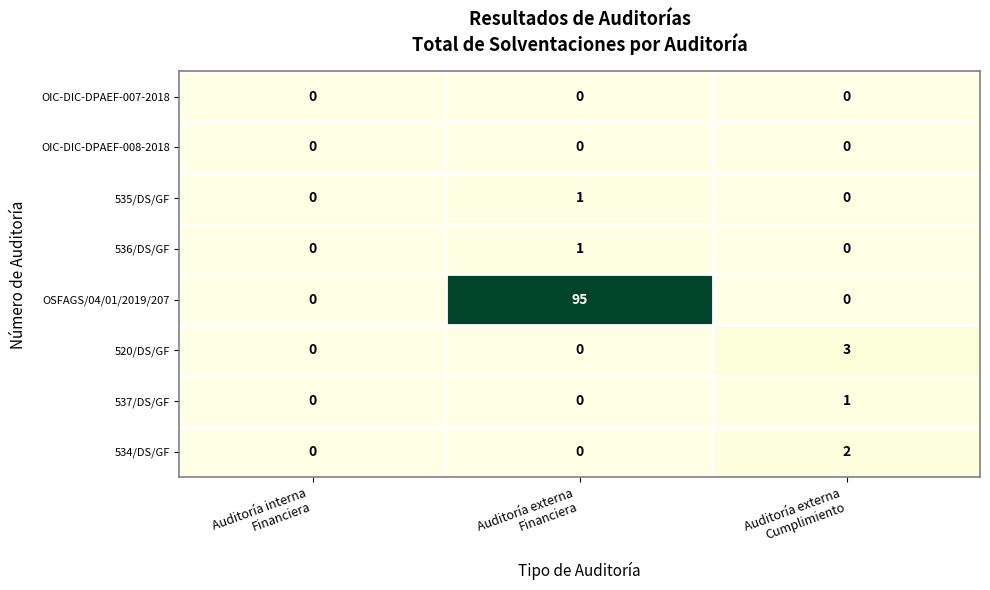

How many categories are shown in the chart?

3